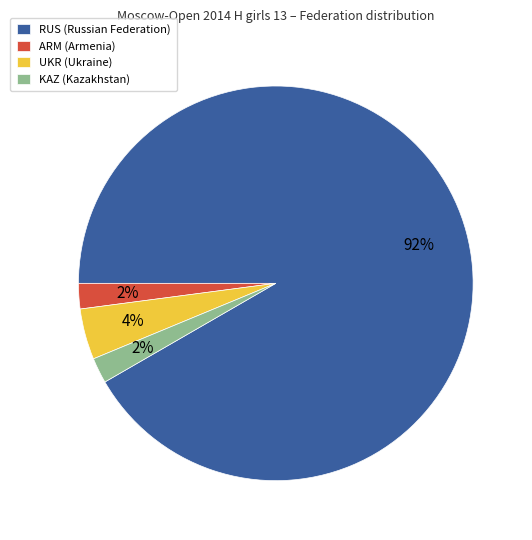

Which slice is the largest?

RUS (Russian Federation)